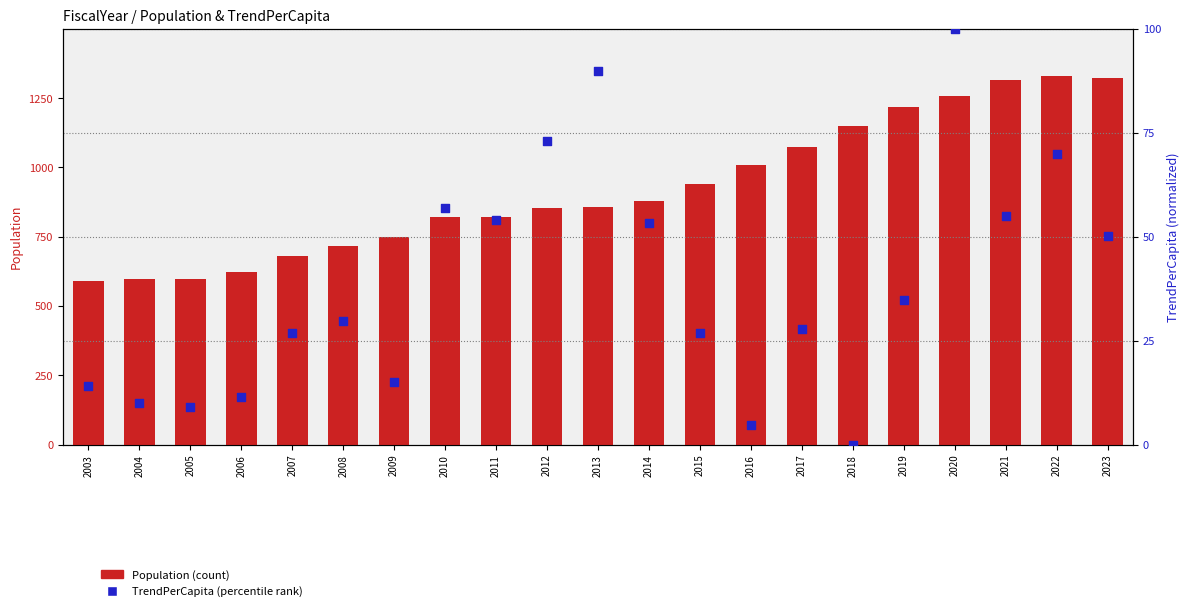

At which category is the sum across all series the highest?

2022